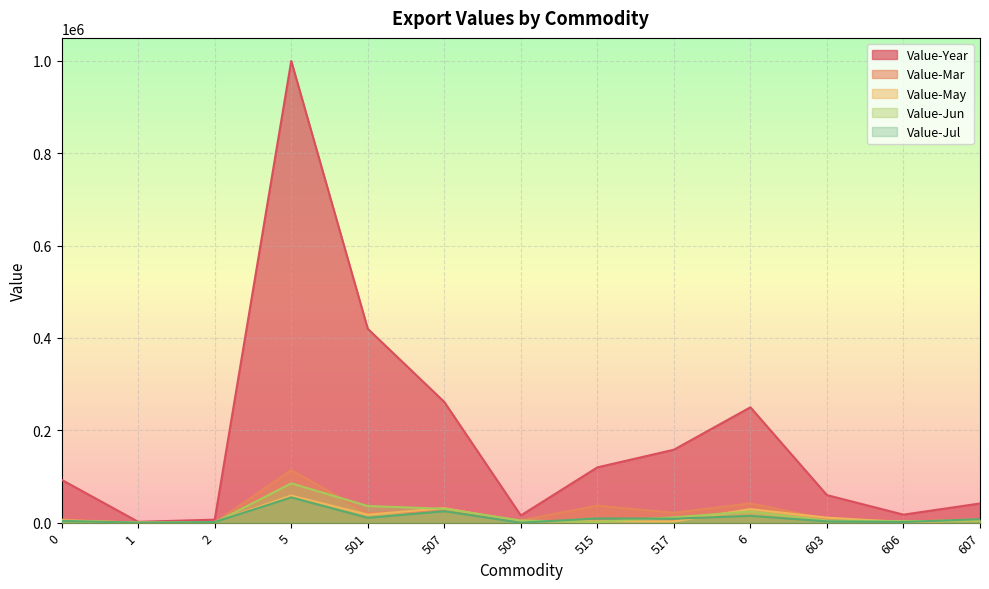

What is the value of the Value-Year point at the 4th from the left?

999503